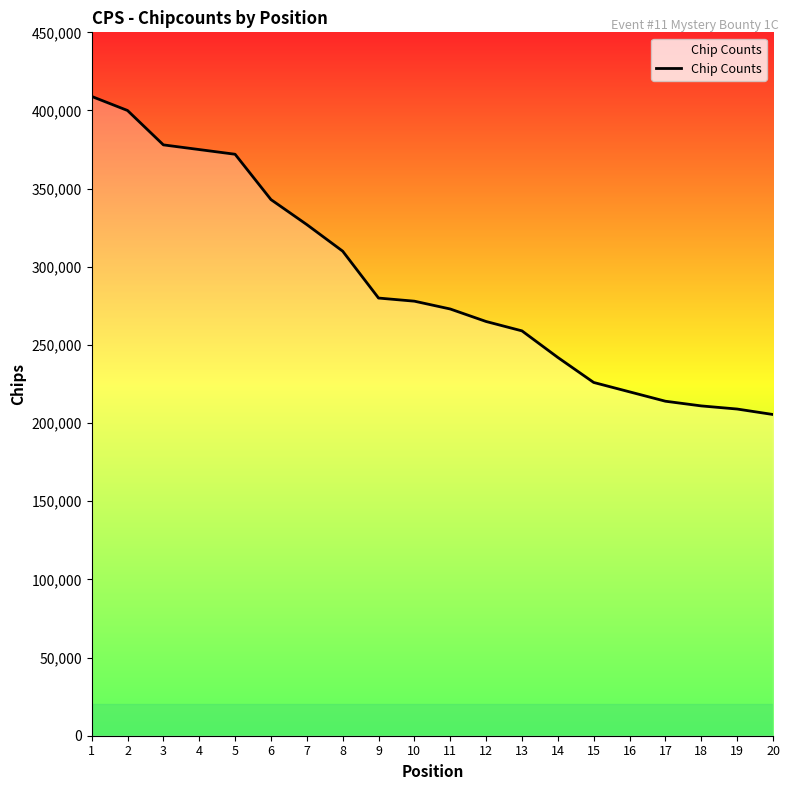

What is the difference between the maximum and minimum values?

203500